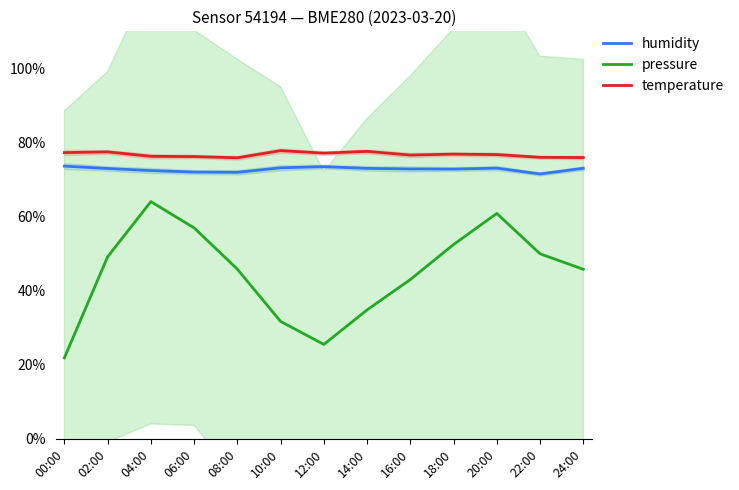

What position from the right is 22:00?

2